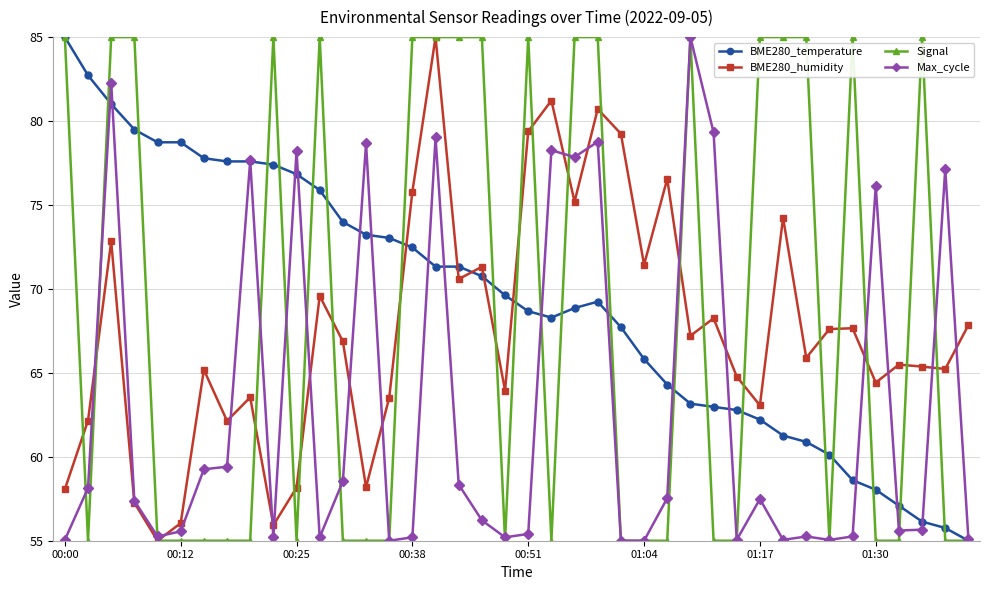

What is the minimum value shown in the chart?

55.0